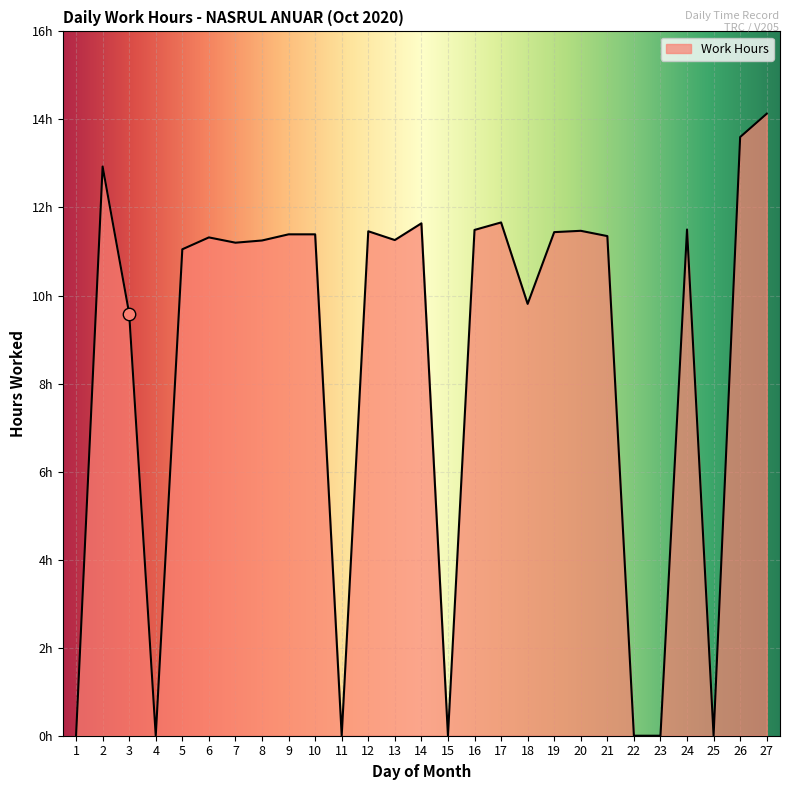

Does the chart have visible grid lines?

Yes